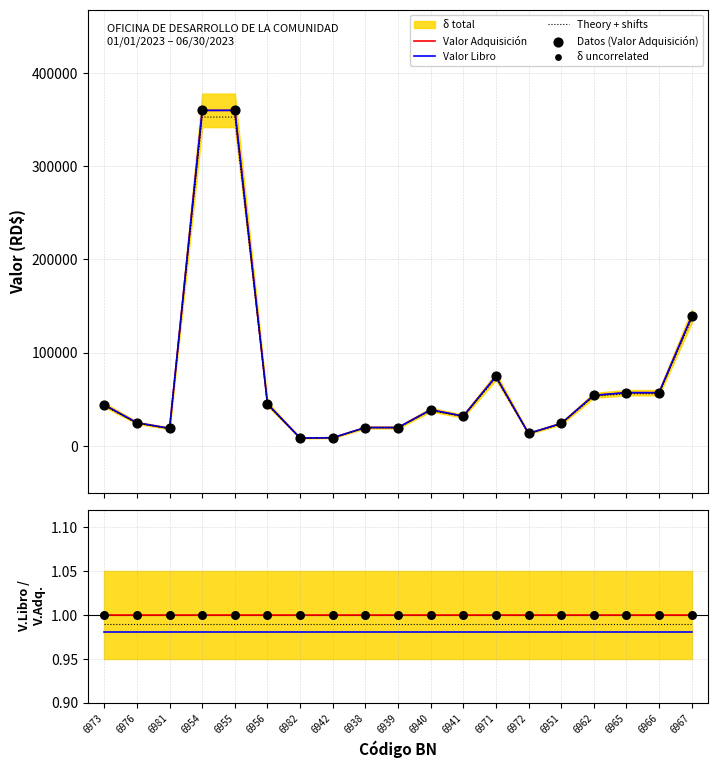

What is the total value across all series at 6939?

58902.7